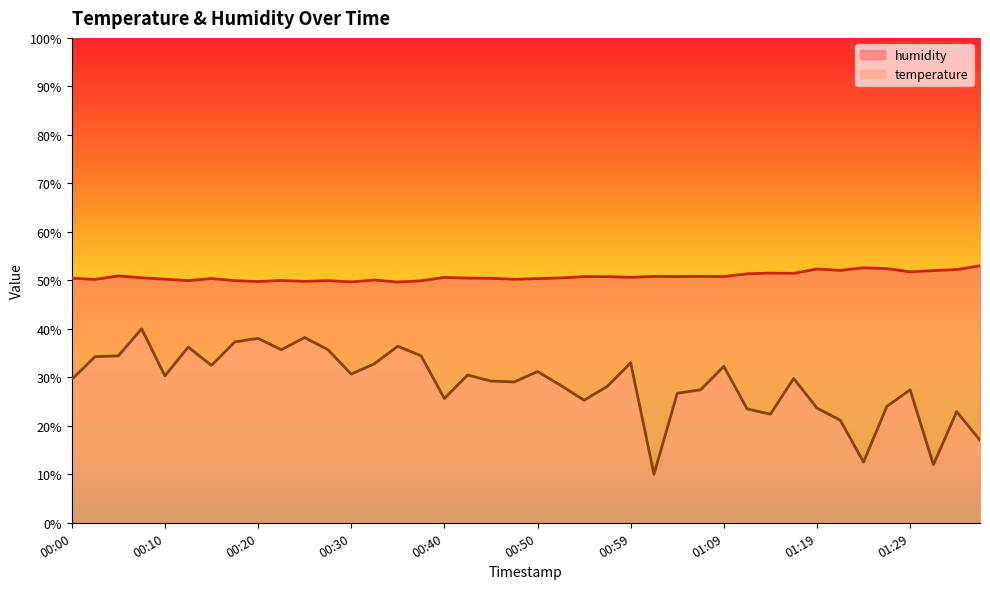

What are all the series names shown in the legend?

humidity, temperature